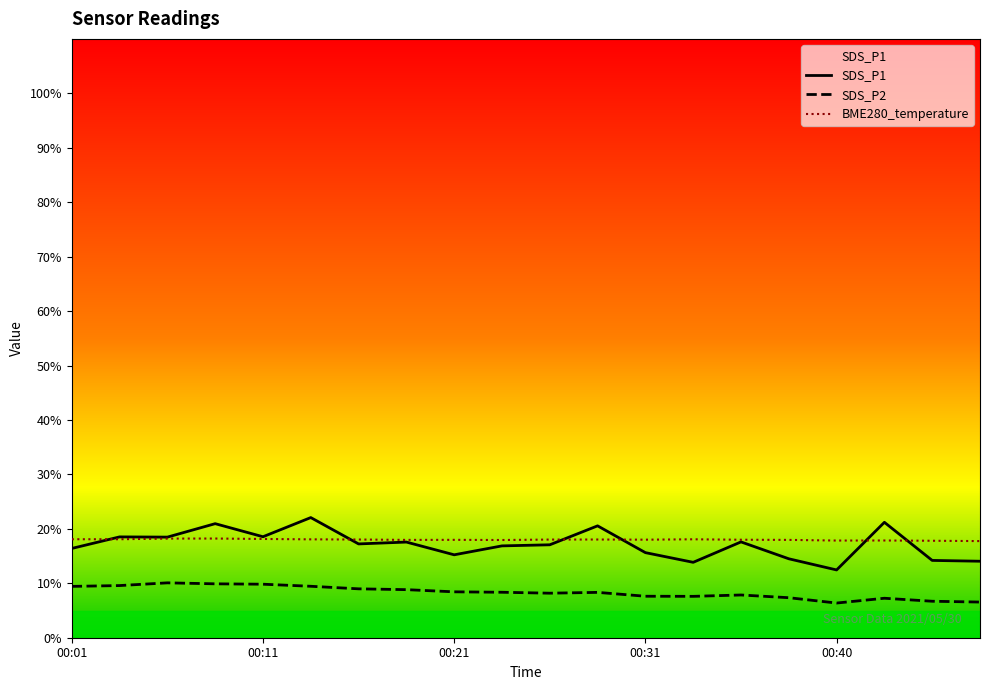

How many data points in SDS_P1 are less than 17?

9